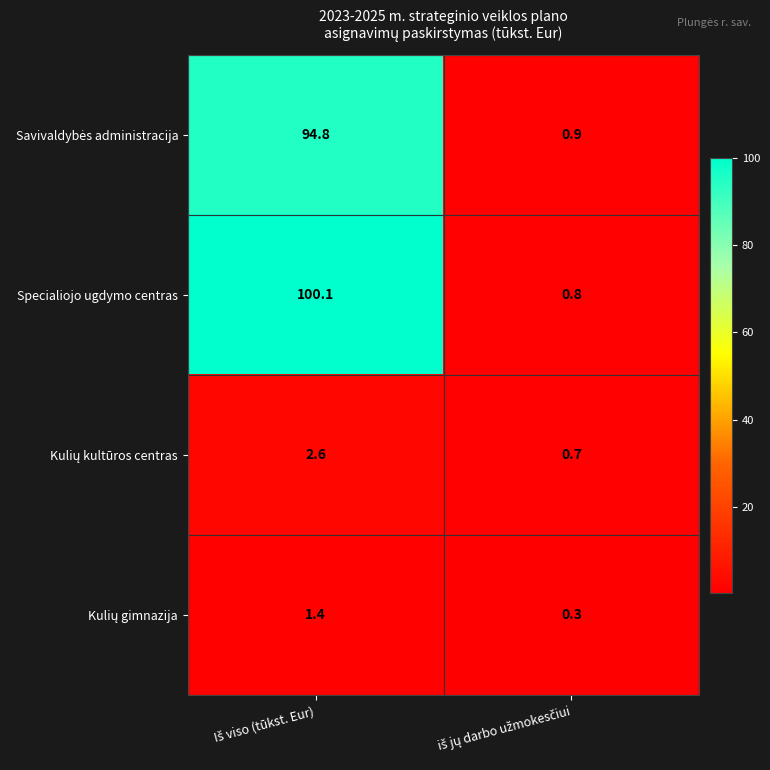

What is the difference between the maximum and minimum values in the Specialiojo ugdymo centras series?

99.3